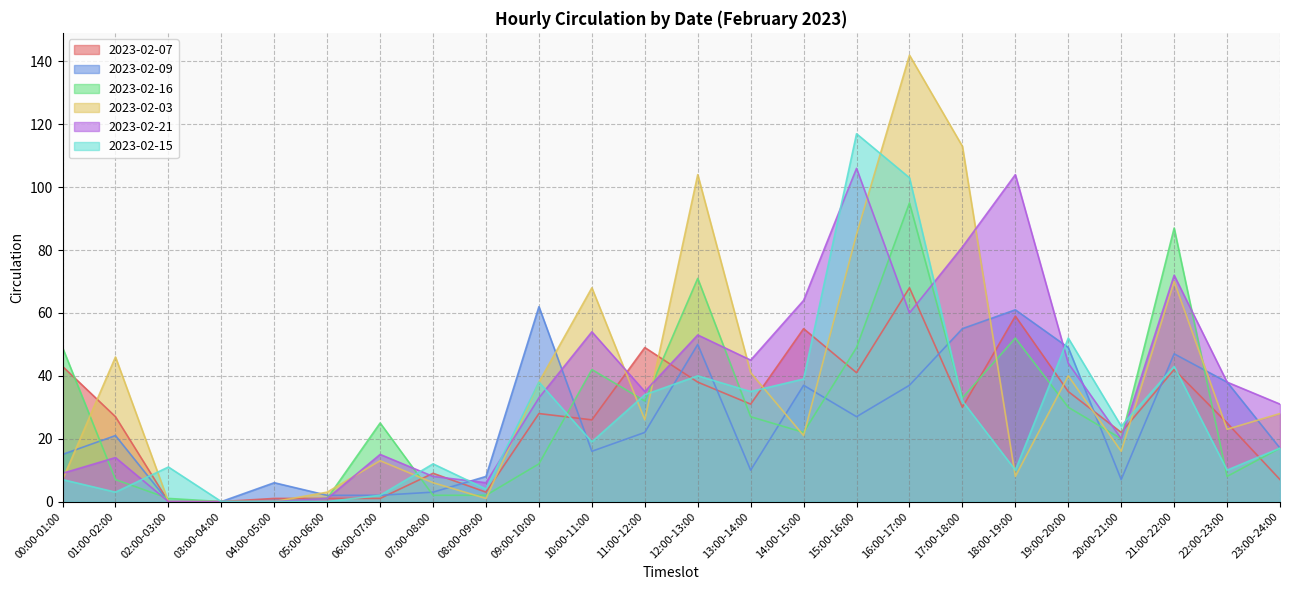

Which series has the largest total across all categories?

2023-02-03